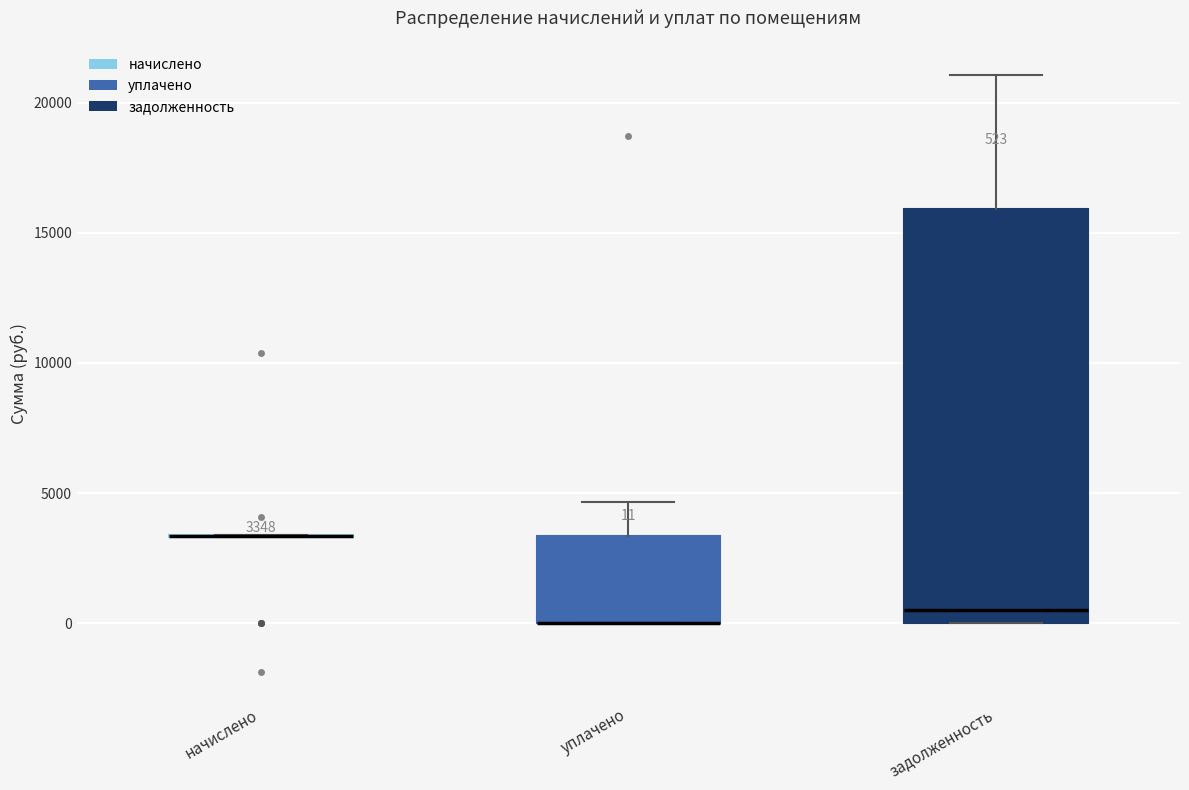

Comparing the boxes themselves (not the whiskers), which one is the tallest?

задолженность